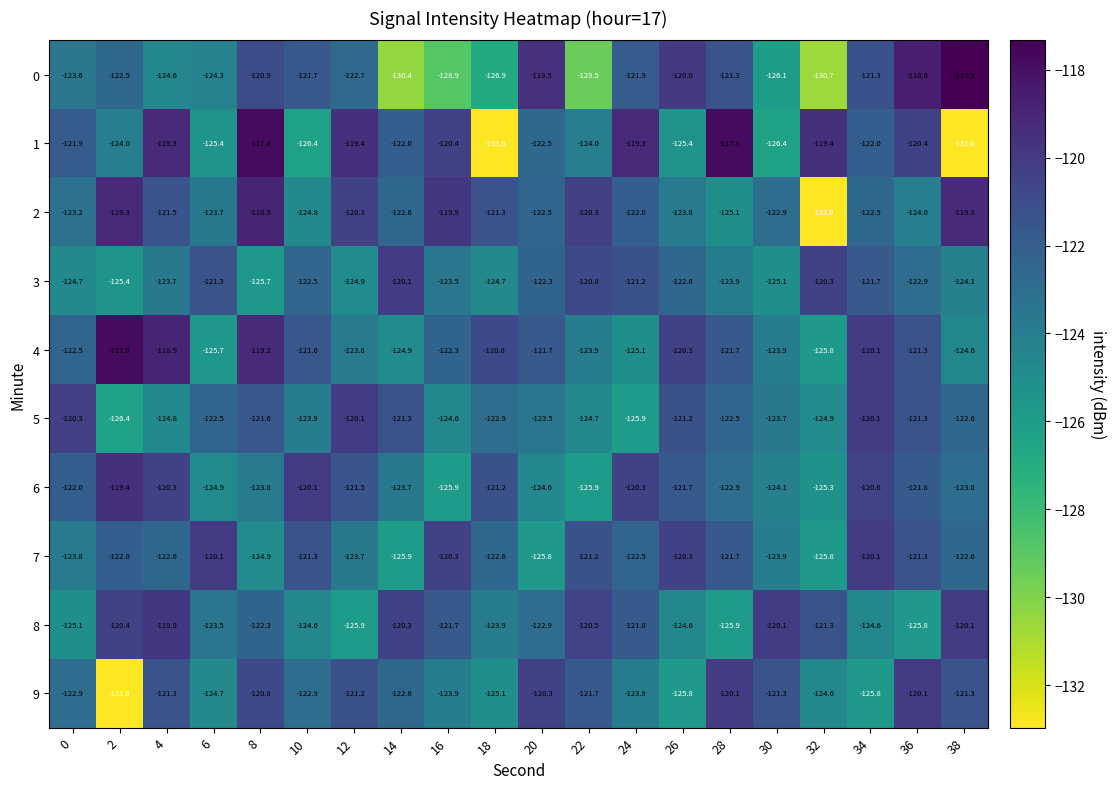

Is the value of 2 at 24 greater than the value of 9 at 10?

Yes